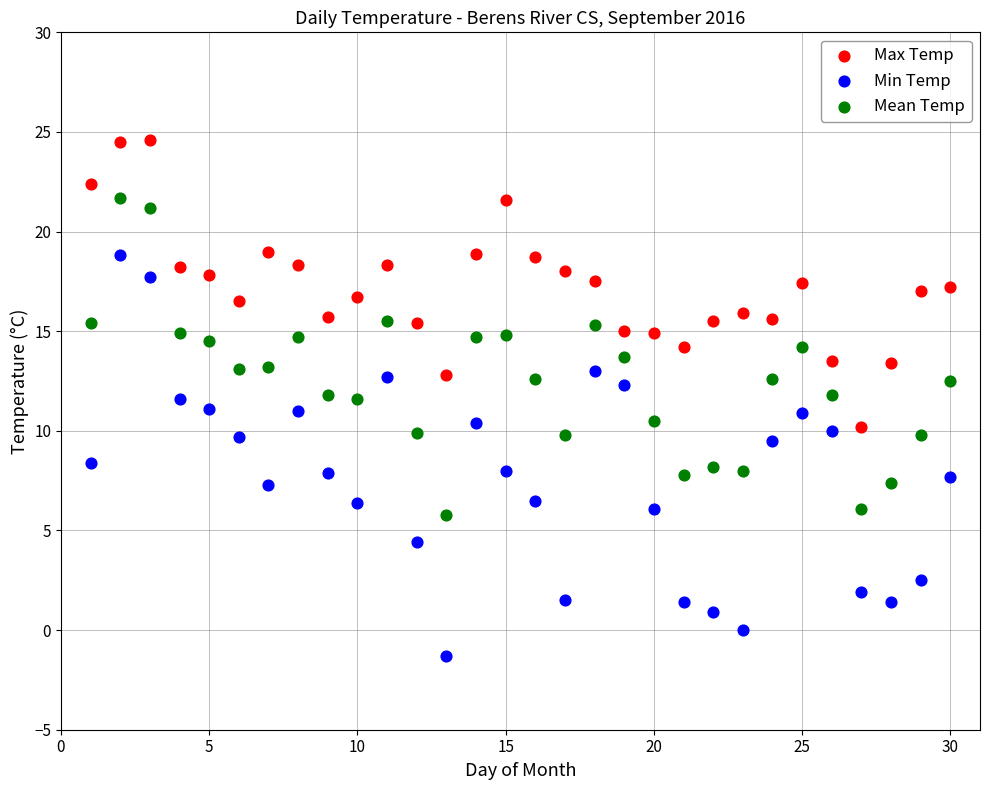

Across all data points, what is the range of X values (max minus min)?

29.0